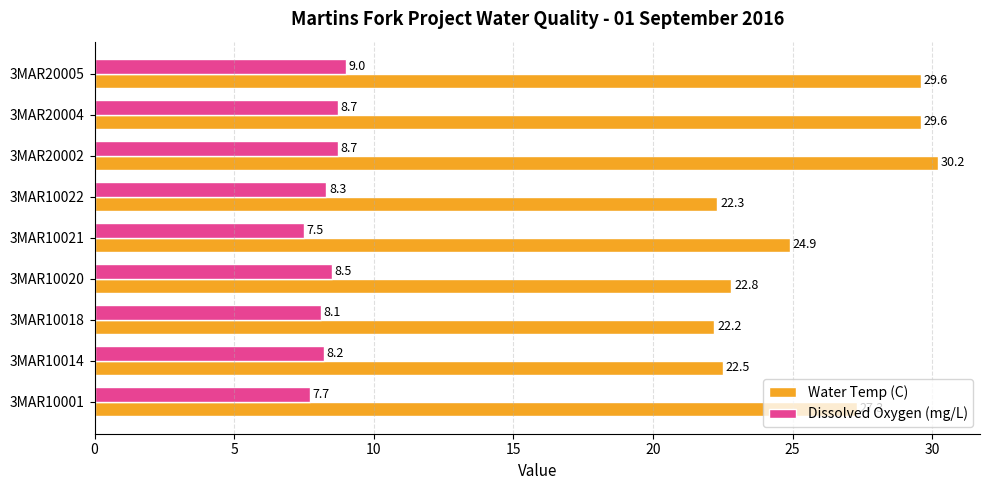

At how many categories does at least one series exceed 12?

9